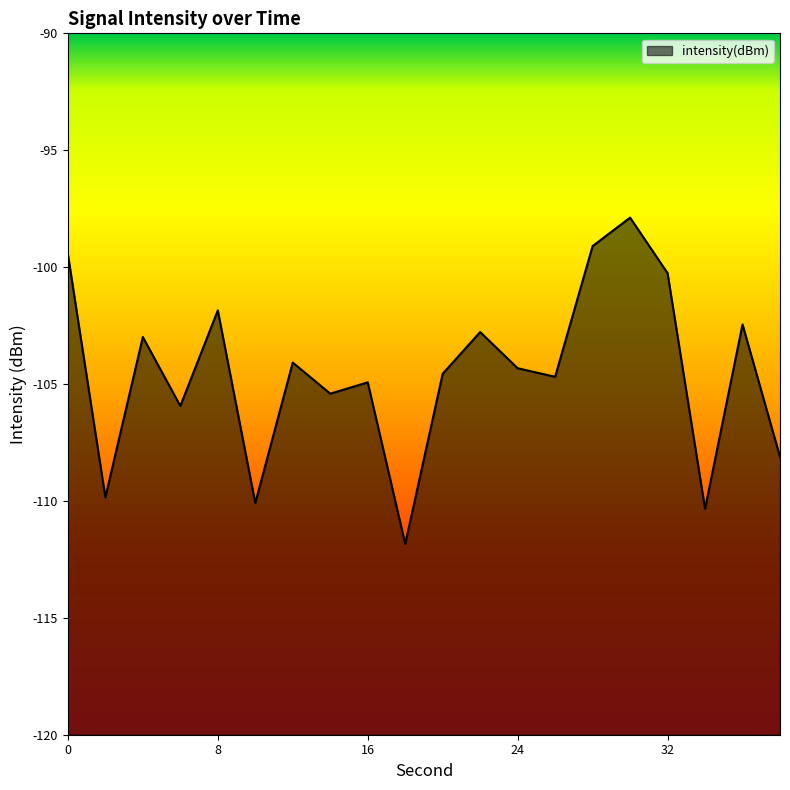

What is the maximum value shown in the chart?

-97.9